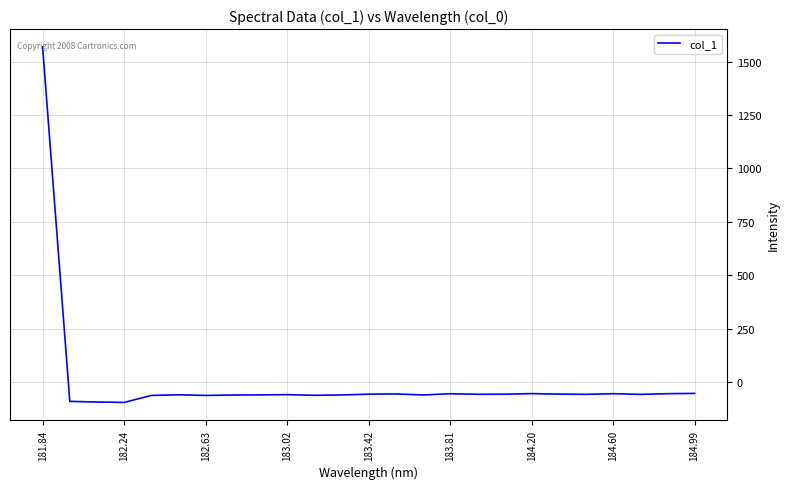

What is the greatest value displayed?

1569.0